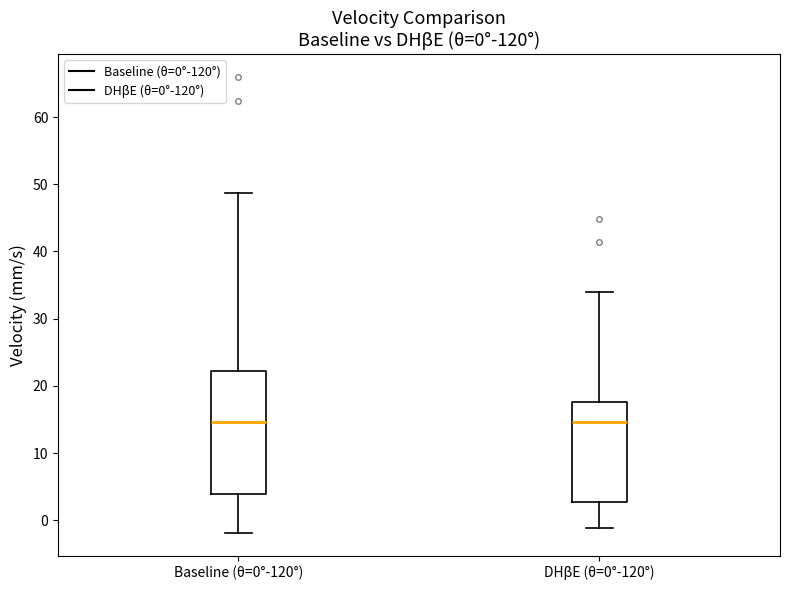

Comparing the boxes themselves (not the whiskers), which one is the tallest?

Baseline (θ=0°-120°)